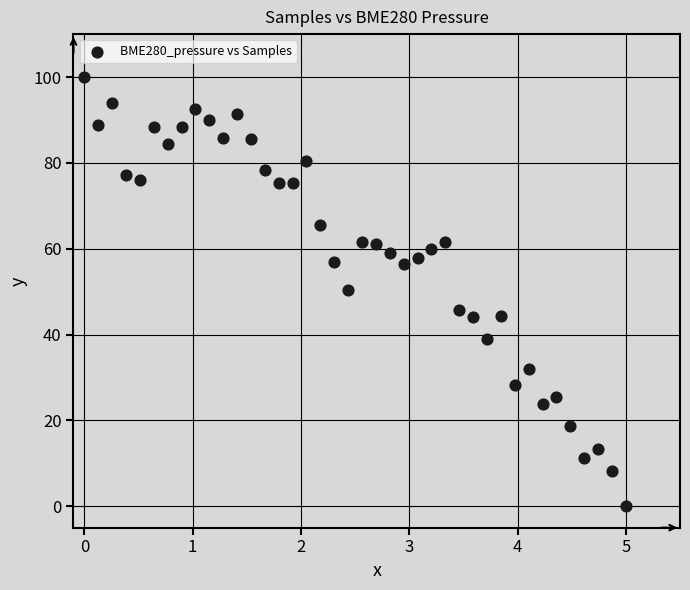

What is the range of X values (max minus min)?

5.0